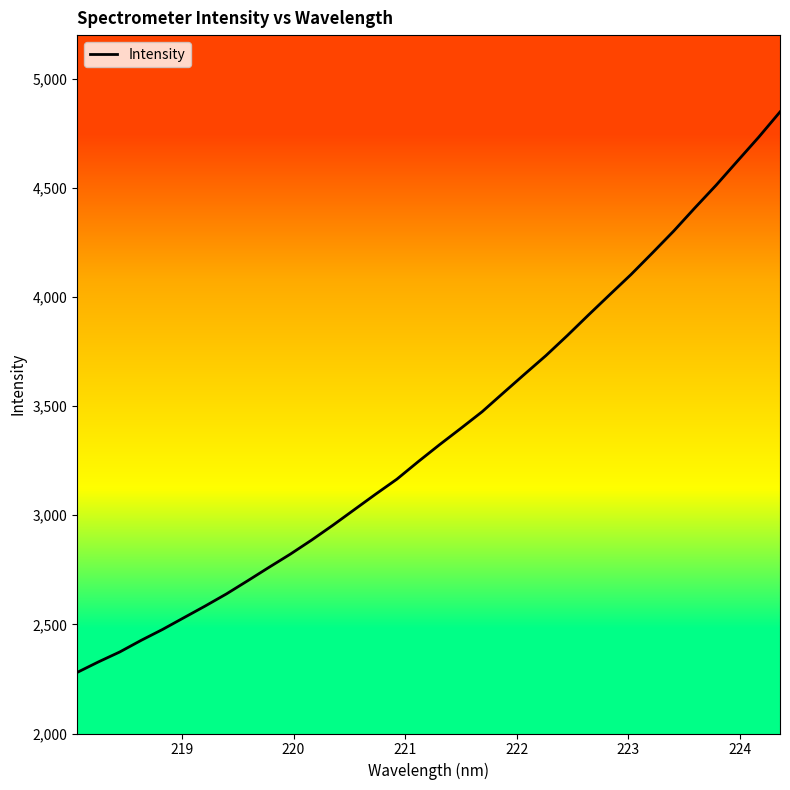

What is the greatest value displayed?

4848.1